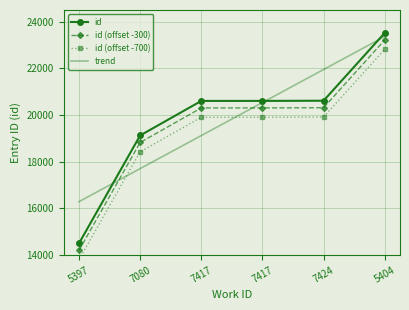

What is the sum of the id (offset -700) values at 7417 and 7424?

39820.0